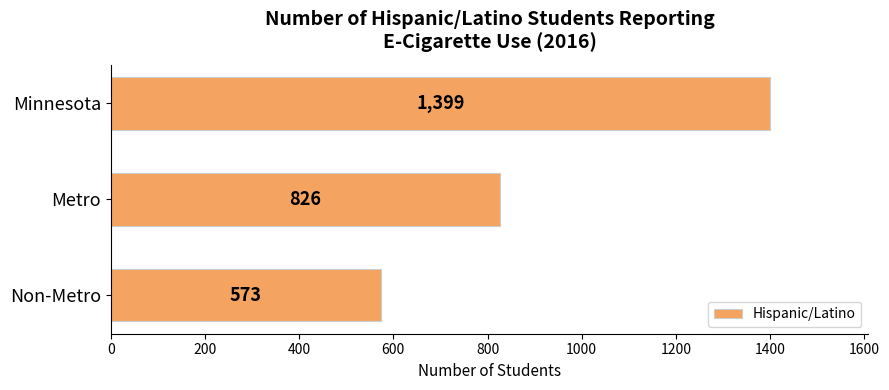

What is the difference between the maximum and second lowest values?

573